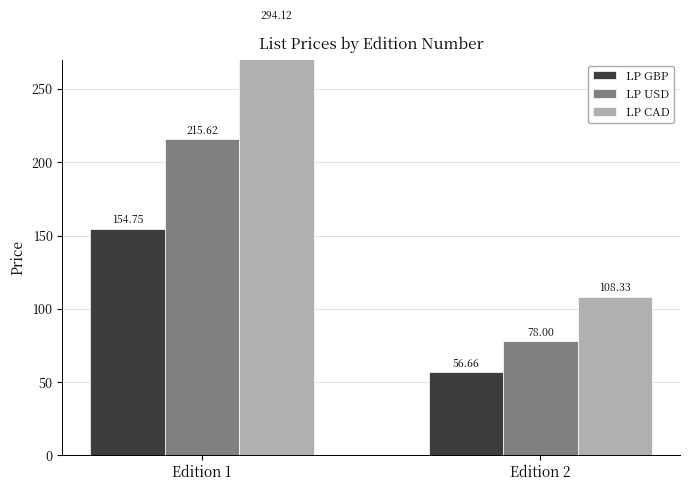

What is the difference between the LP USD values at Edition 2 and Edition 1?

137.6